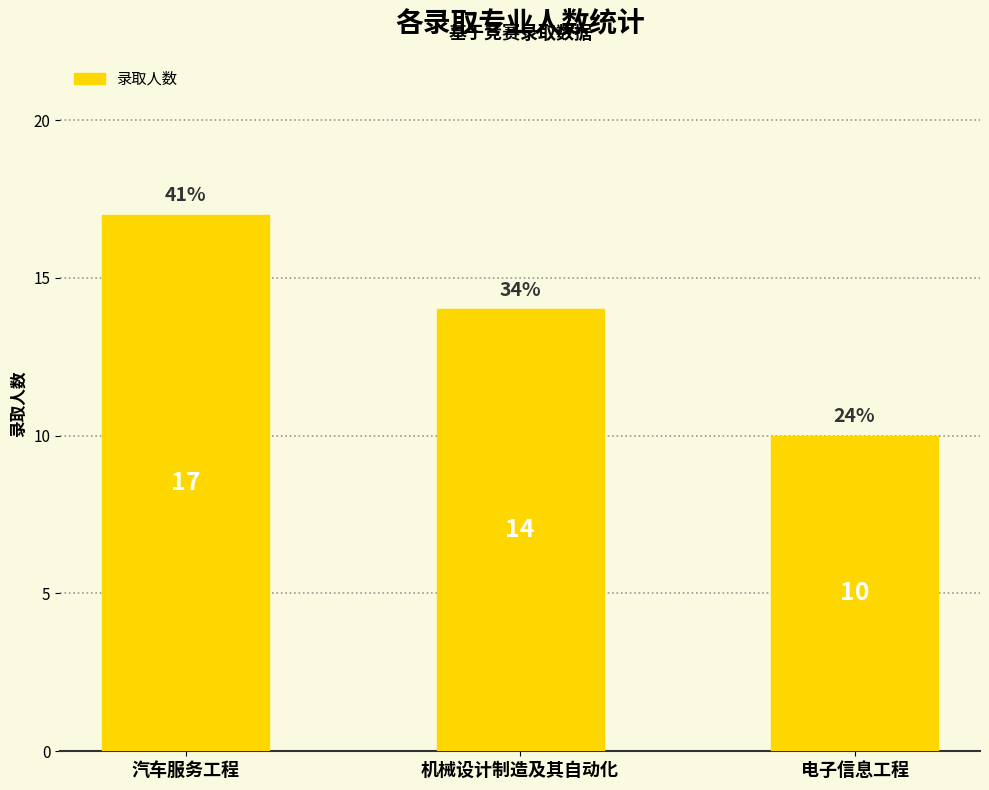

What is the average value?

14